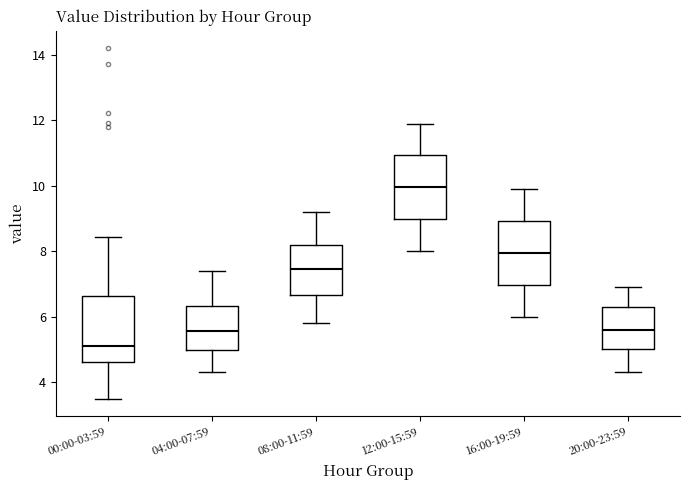

Which box has the lowest median line?

00:00-03:59